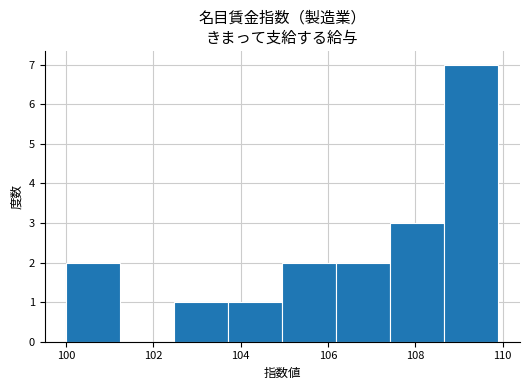

Reading left to right, list every bar in this chart as the range it spans on the x-axis followed by its height. Neither the bar edges nor the heights are printed on the chart, so give them approximately, as read against the axes.

100.0 to 101.2: 2
101.2 to 102.4: 0
102.4 to 103.8: 1
103.8 to 105.0: 1
105.0 to 106.2: 2
106.2 to 107.4: 2
107.4 to 108.6: 3
108.6 to 110.0: 7